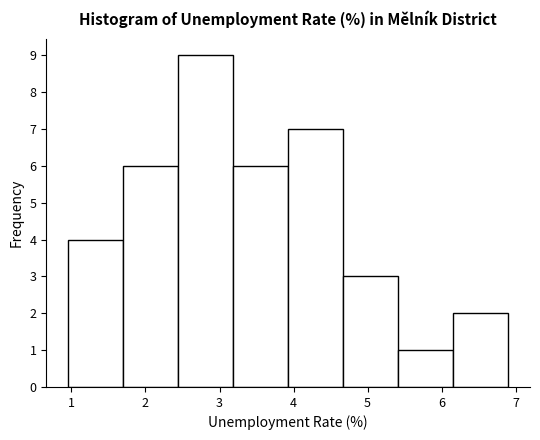

What is the height of the bar covering 1.0 to 1.7 on the x-axis? Neither the bar edges nor the heights are printed on the chart, so give them approximately, as read against the axes.

4